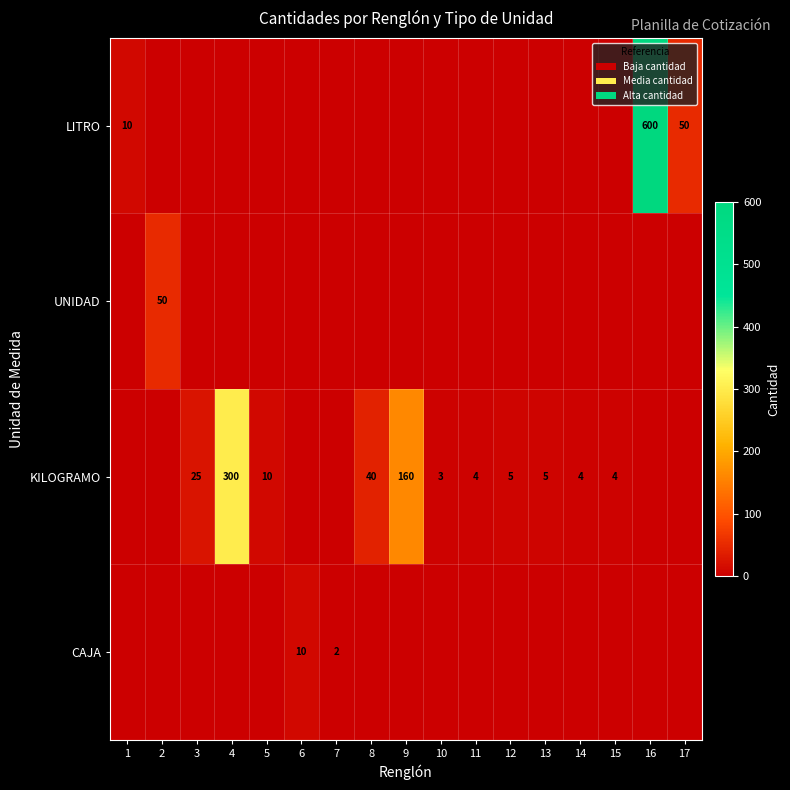

The KILOGRAMO series shows 2 at 15. True or false?

False